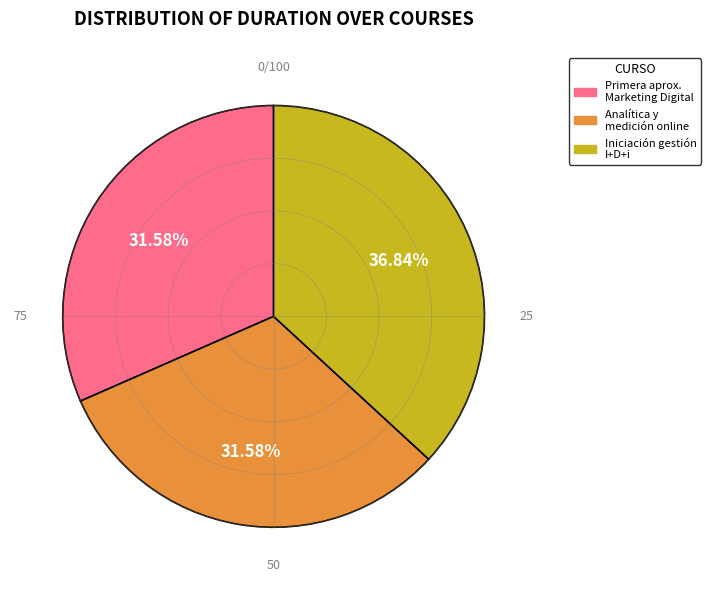

Is it true that Iniciación a la gestión de la I+D+i is 24% of the pie?

False